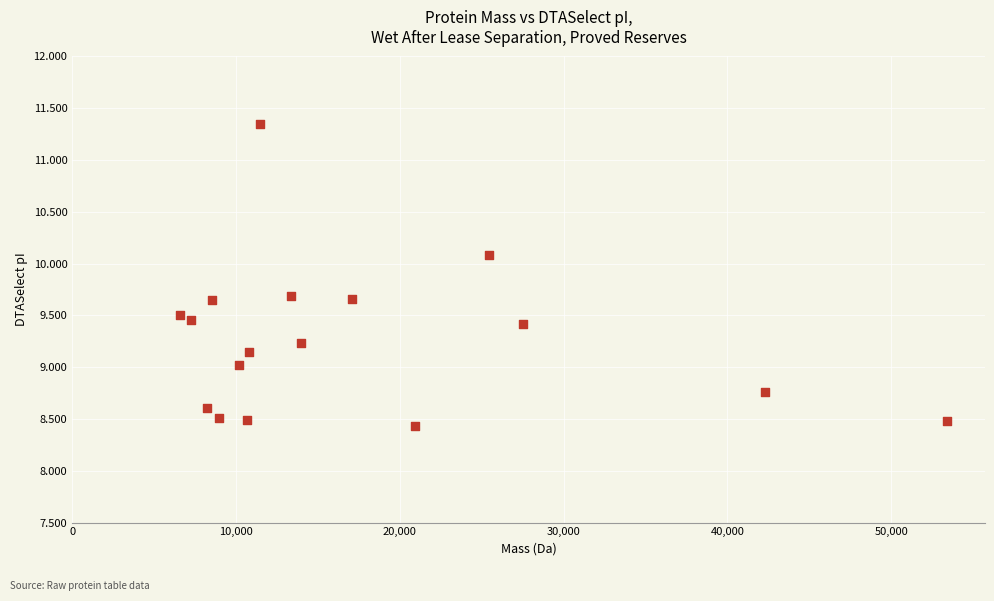

What is the range of Y values (max minus min)?

2.9